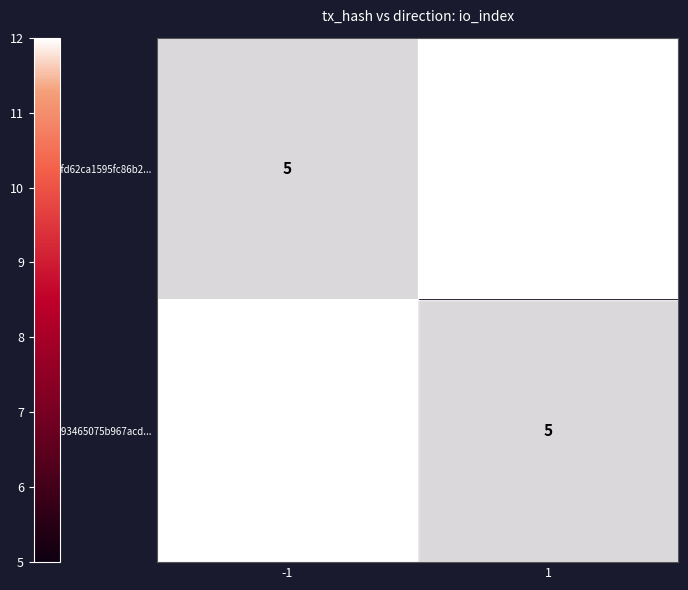

The 4fd62ca1595fc86b2... series shows 9 at -1. True or false?

False